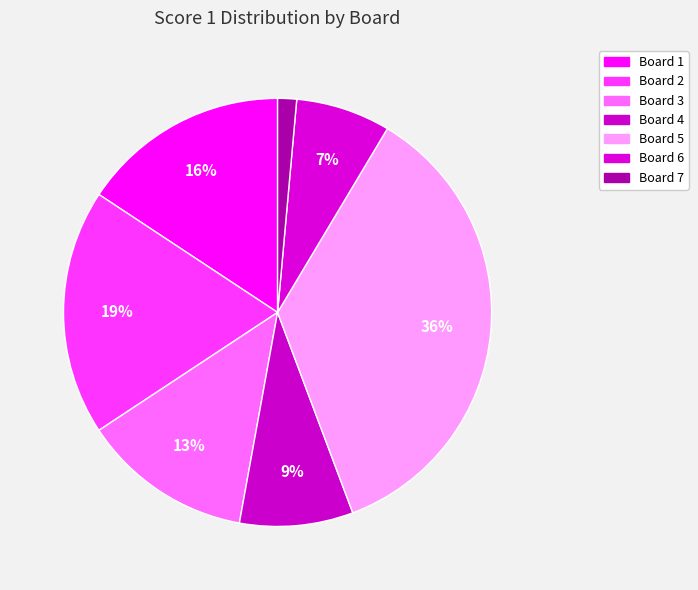

Between Board 6 and Board 1, which is larger?

Board 1